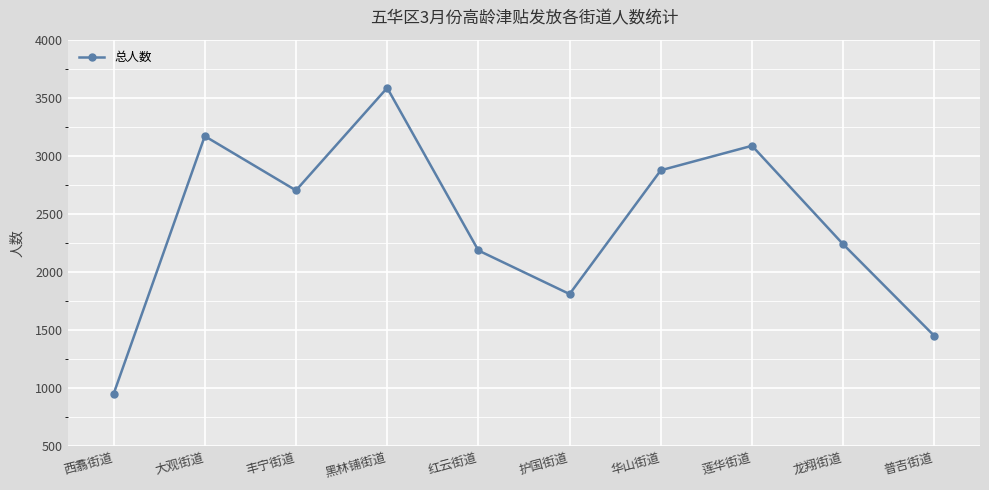

What is the difference between the second highest and minimum values?

2219